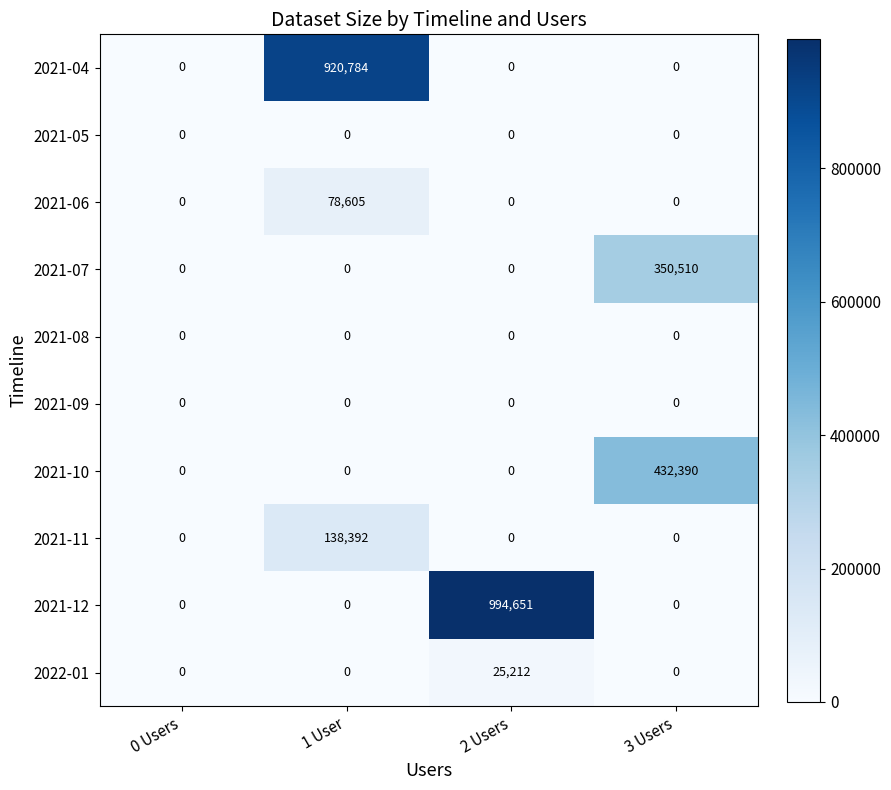

Between 0 Users and 2 Users, which series saw the biggest shift?

2021-12